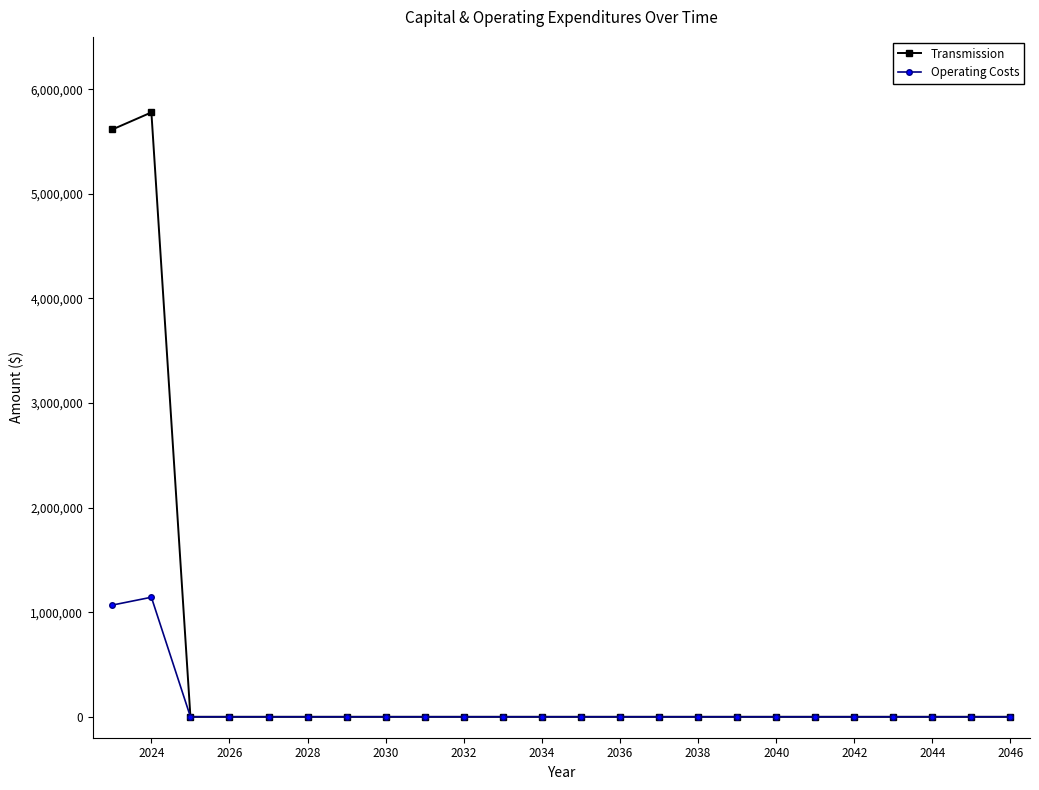

True or false: Operating Costs has more than 0 interior local peaks.

True